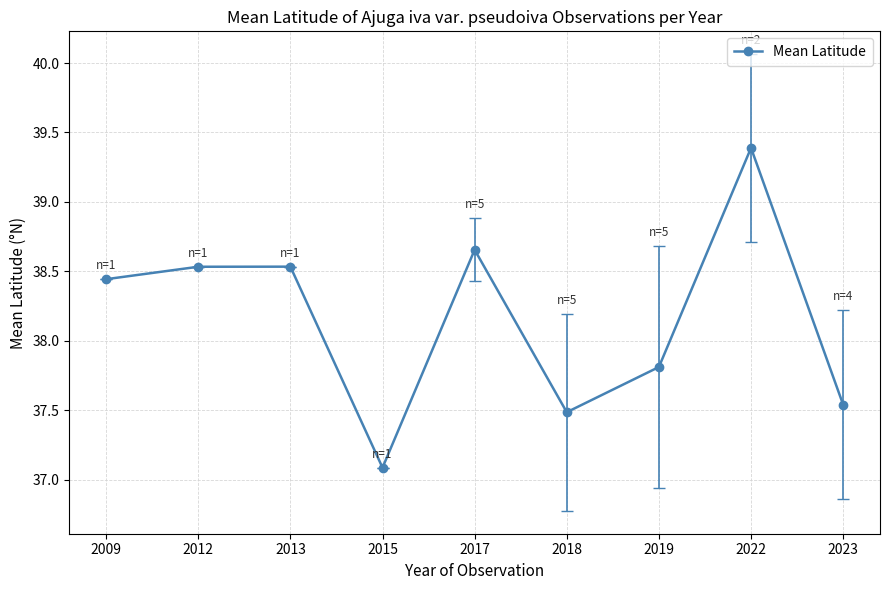

How many interior local peaks (higher than both neighbors) does the data have?

3